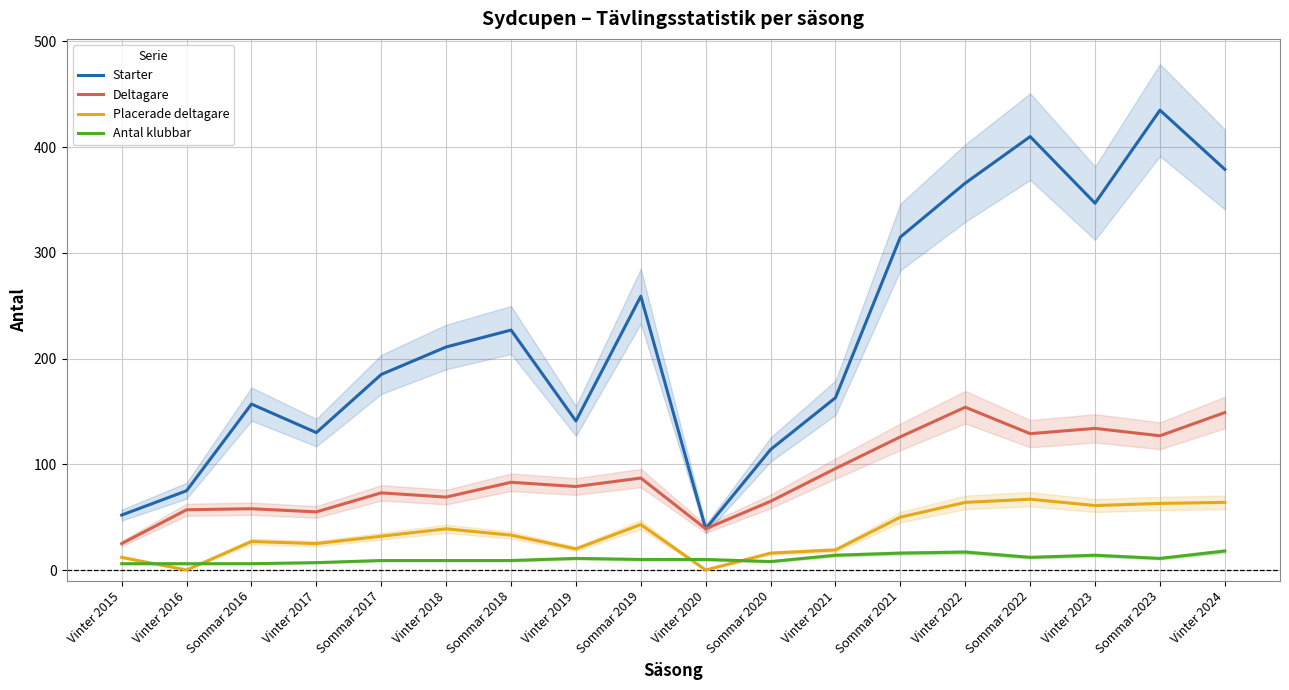

Where is Placerade deltagare nearest to the value 33?

Sommar 2018